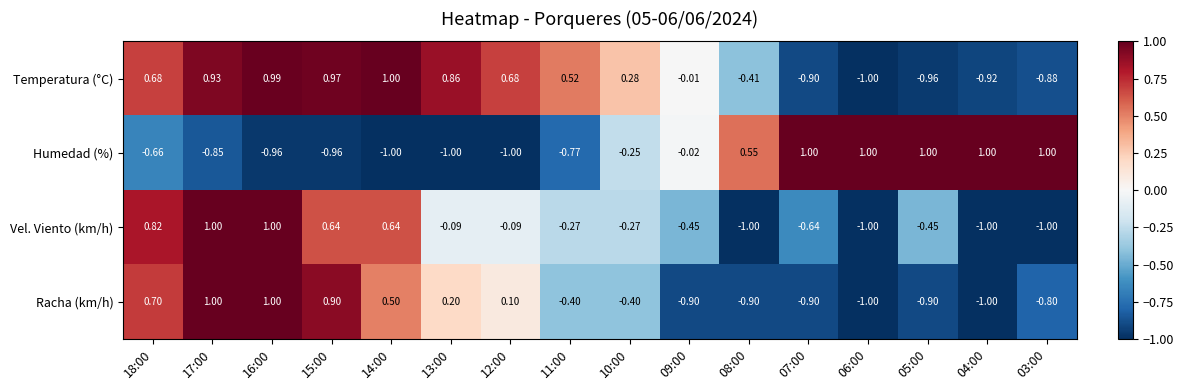

Which series has the largest total across all categories?

Temperatura (°C)